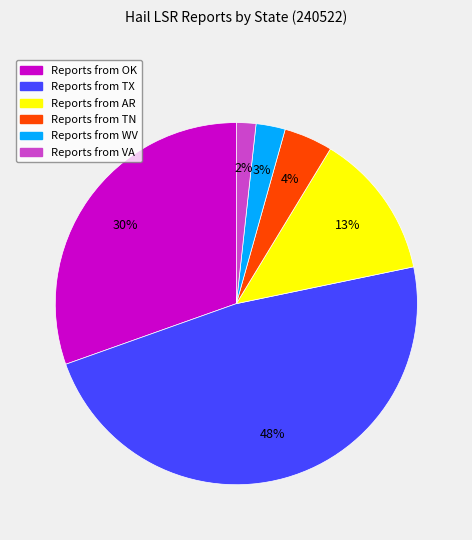

Does any single category account for the majority?

No